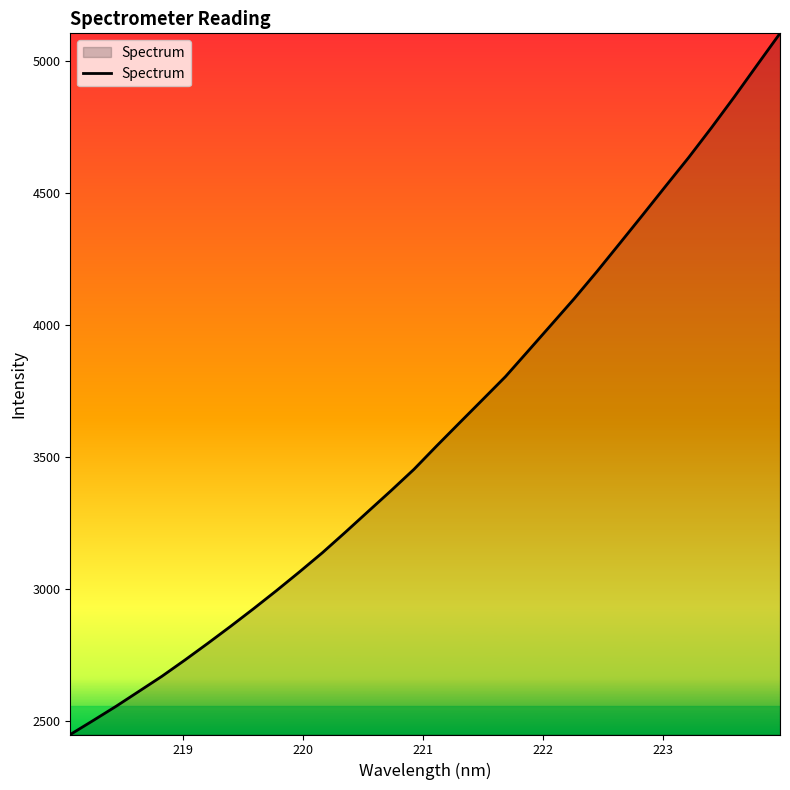

Count the number of data series in this chart.

1